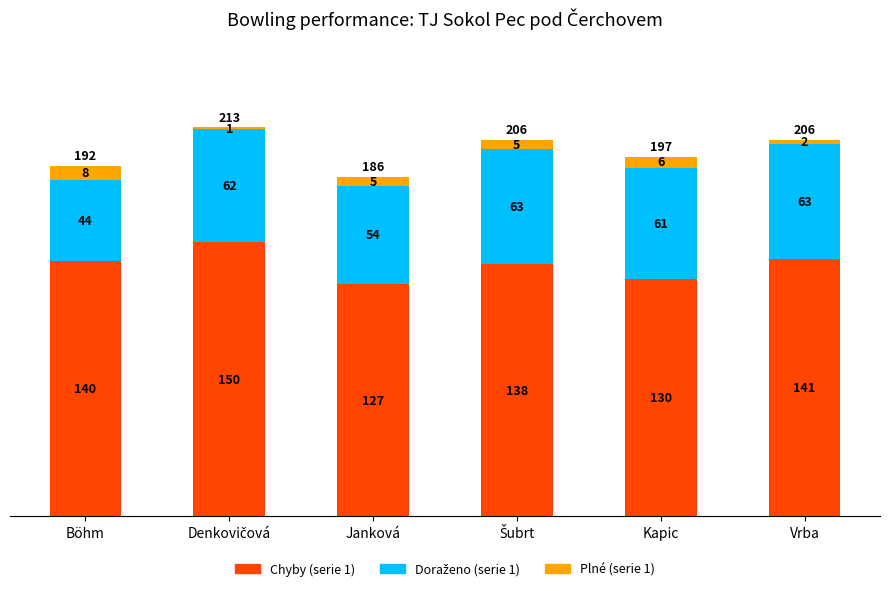

What is the total value across all series at Kapic?

197